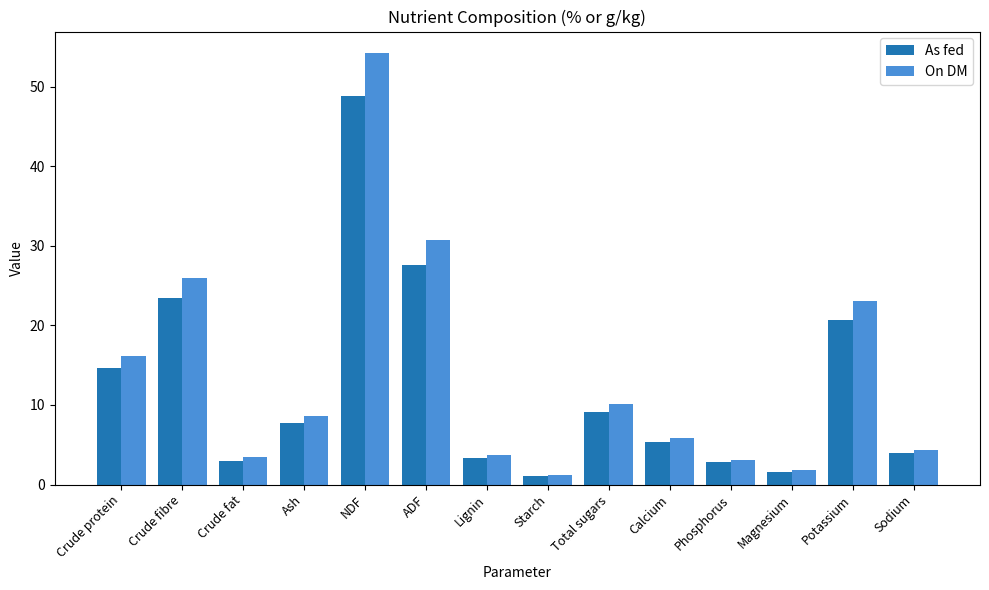

True or false: As fed has a value of 2.8 at Phosphorus.

True